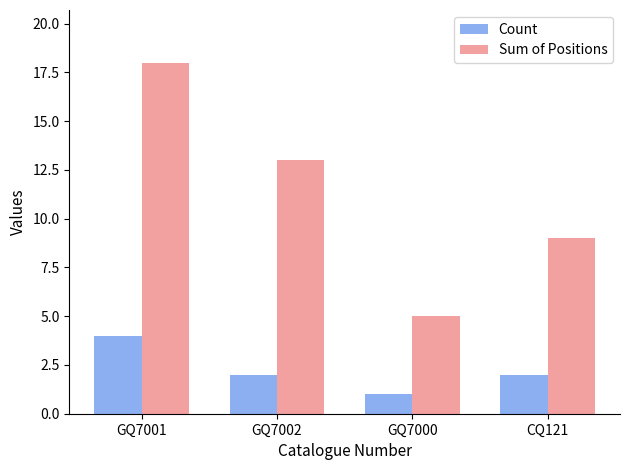

What is the maximum value for Sum of Positions?

18